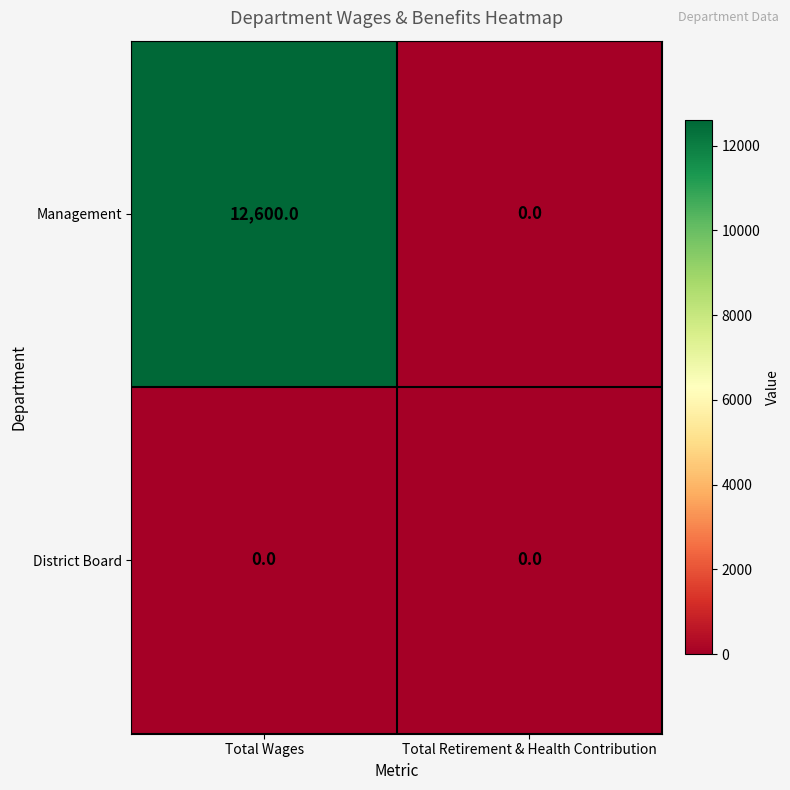

Rank the series by their maximum value, from highest to lowest.

Management, District Board